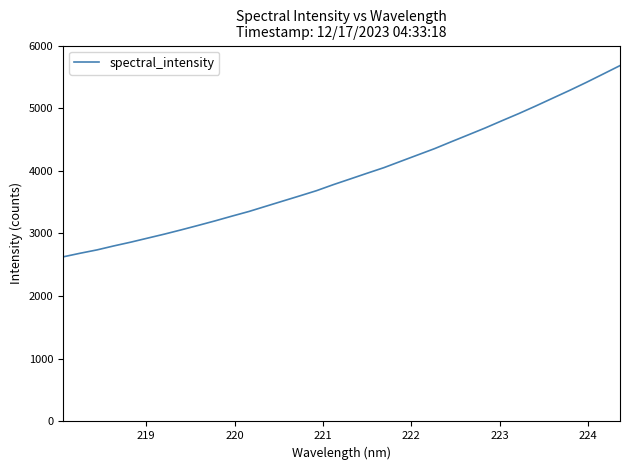

What is the difference between the maximum and minimum values?

3052.5